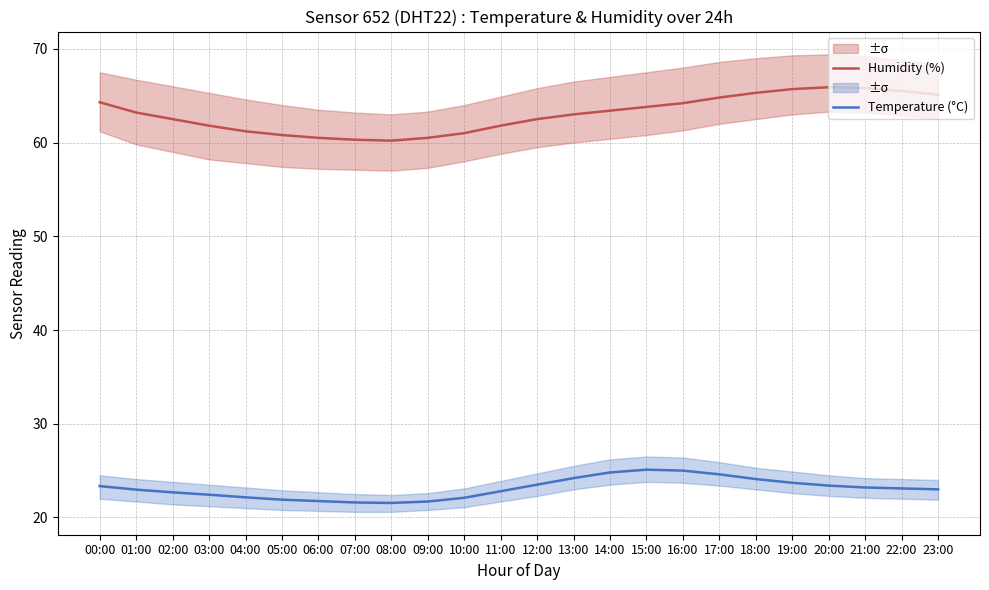

Which label corresponds to the largest value in the chart?

20:00